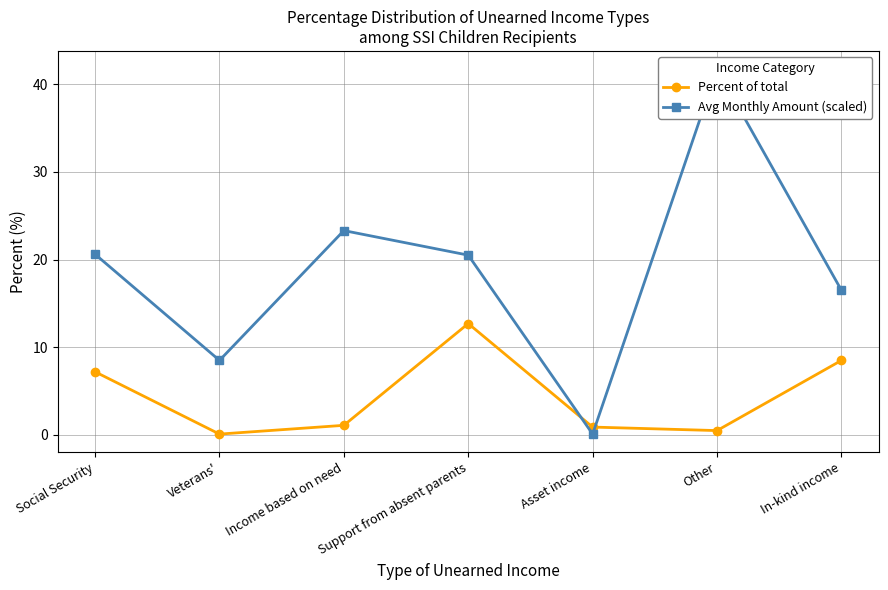

What is the difference between the highest and lowest values at Veterans'?

8.4